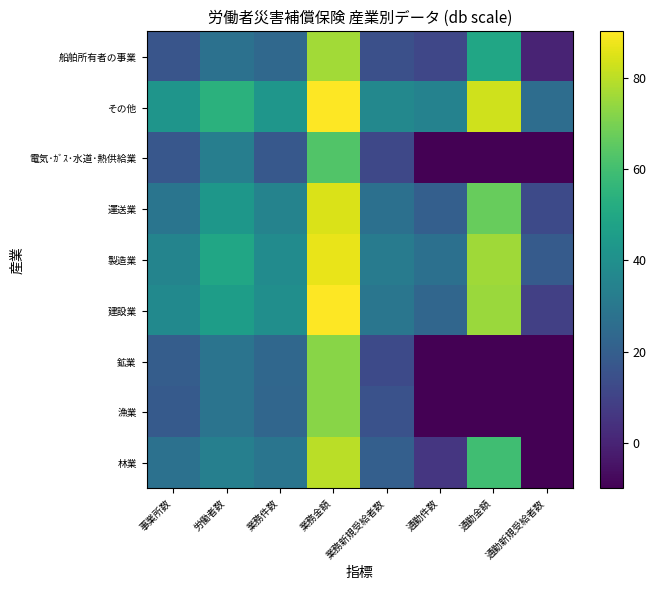

At which category is the sum across all series the highest?

業務金額